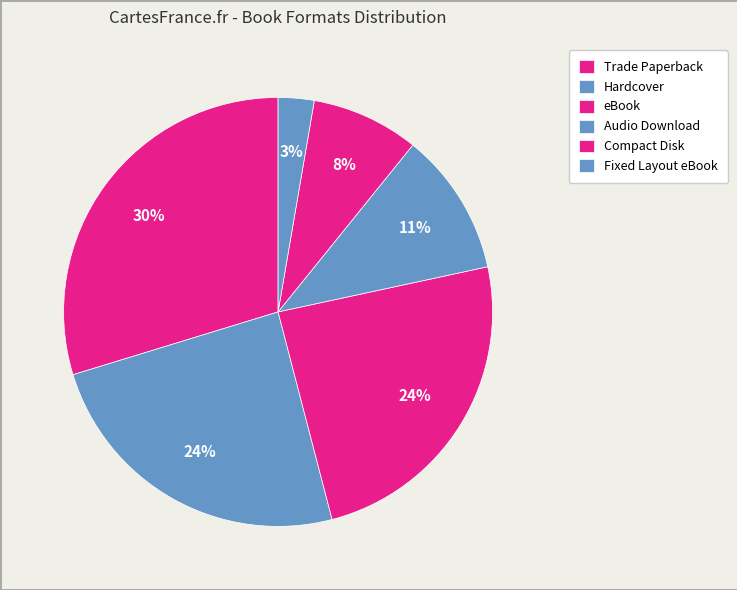

Which slice is the largest?

Trade Paperback